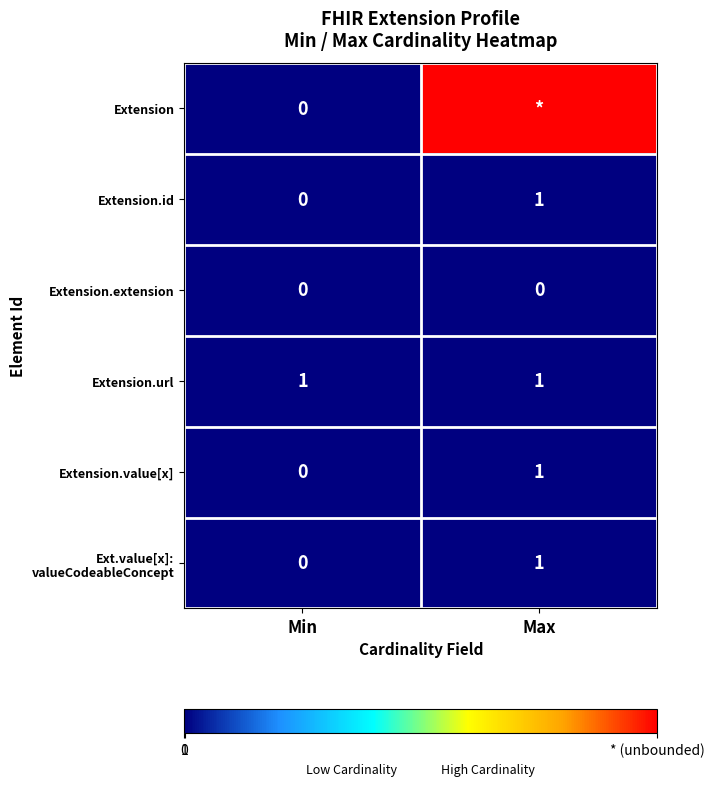

Rank the categories by Extension.value[x] value from lowest to highest.

Min, Max